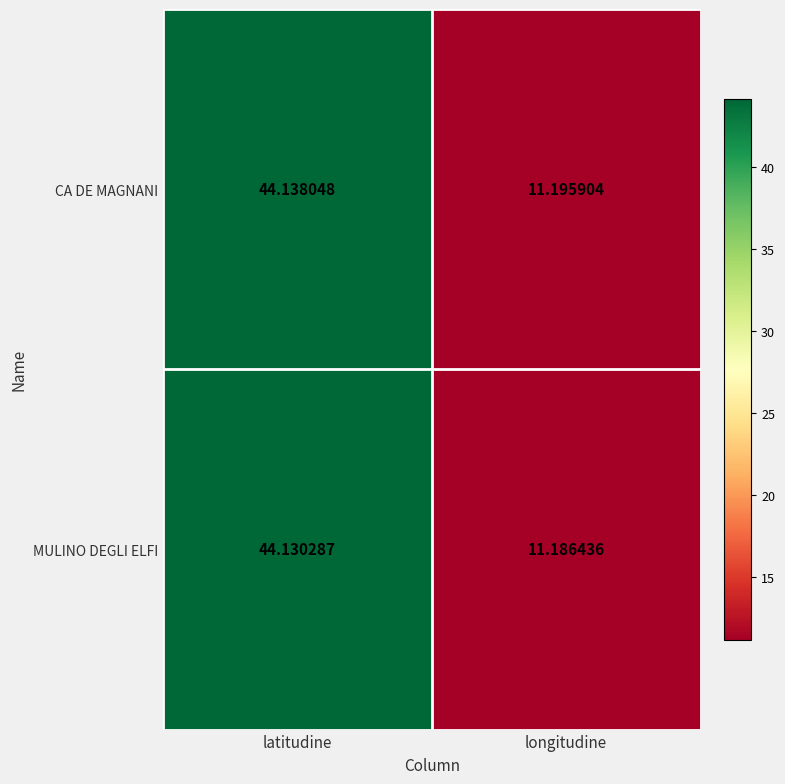

At which category does the chart reach its minimum across all series?

longitudine